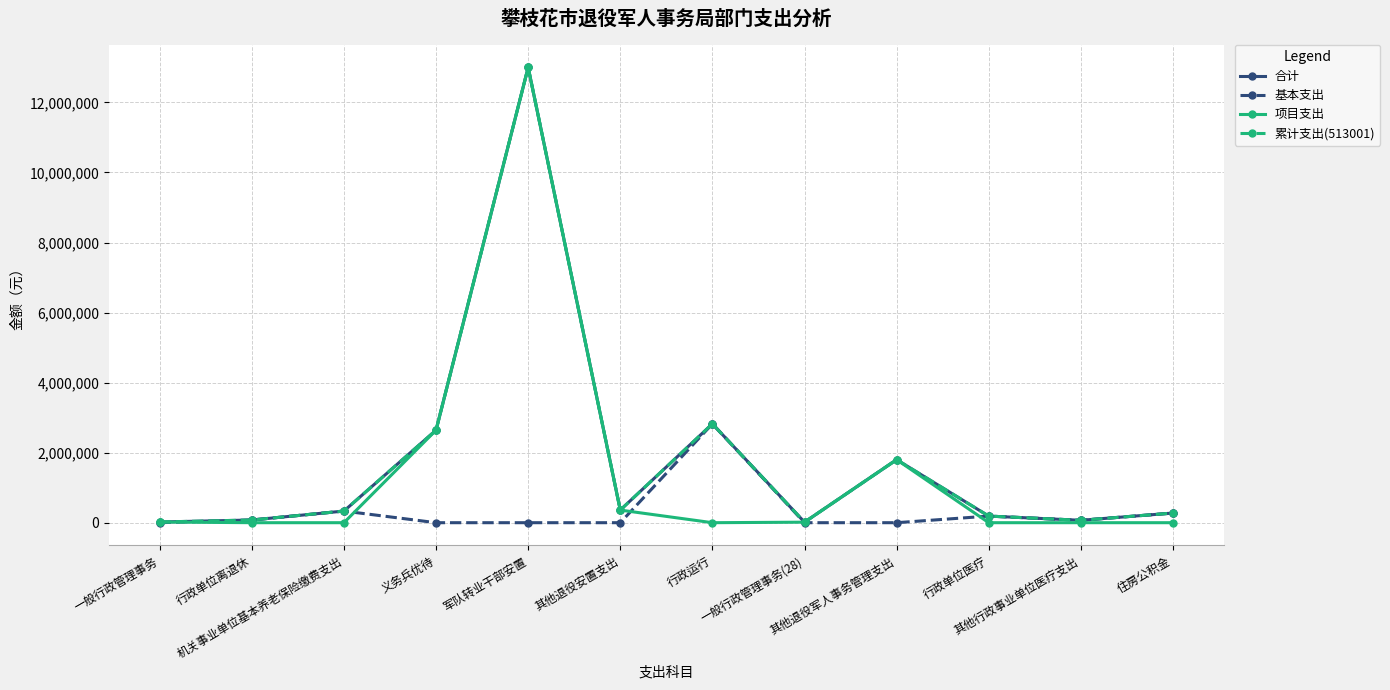

Does the chart display data point markers on the line(s)?

Yes